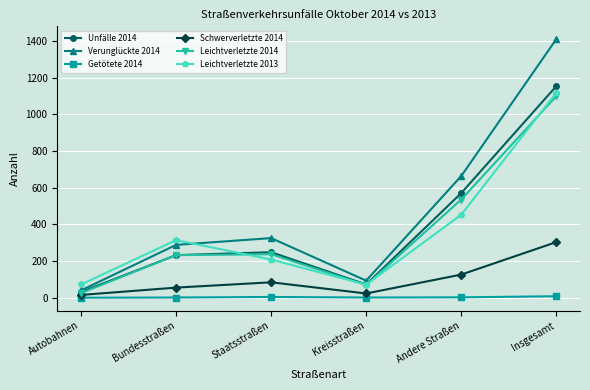

How many values in the Unfälle 2014 series are below 248?

3